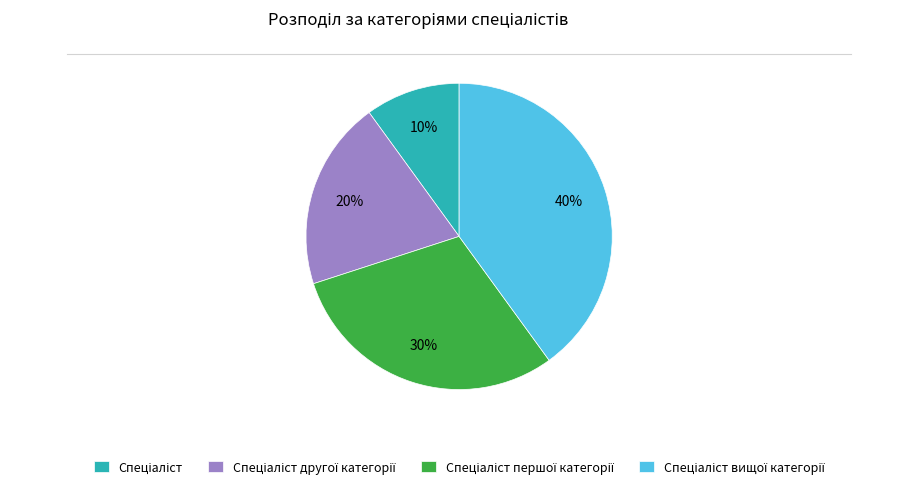

To the nearest percent, what is the average slice percentage?

25%